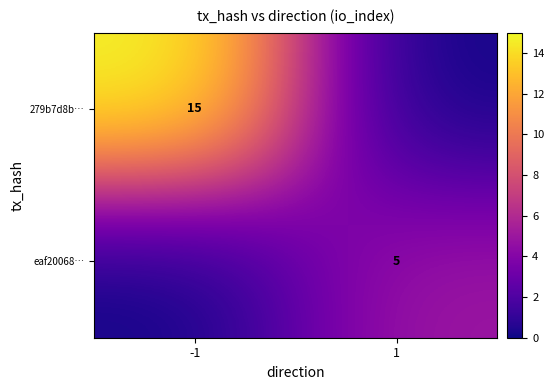

Is the value of eaf20068… at 1 greater than the value of 279b7d8b… at -1?

No